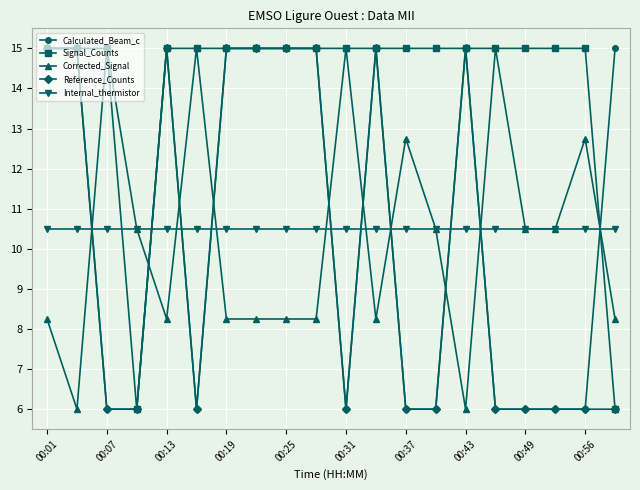

Which series has the largest total across all categories?

Signal_Counts